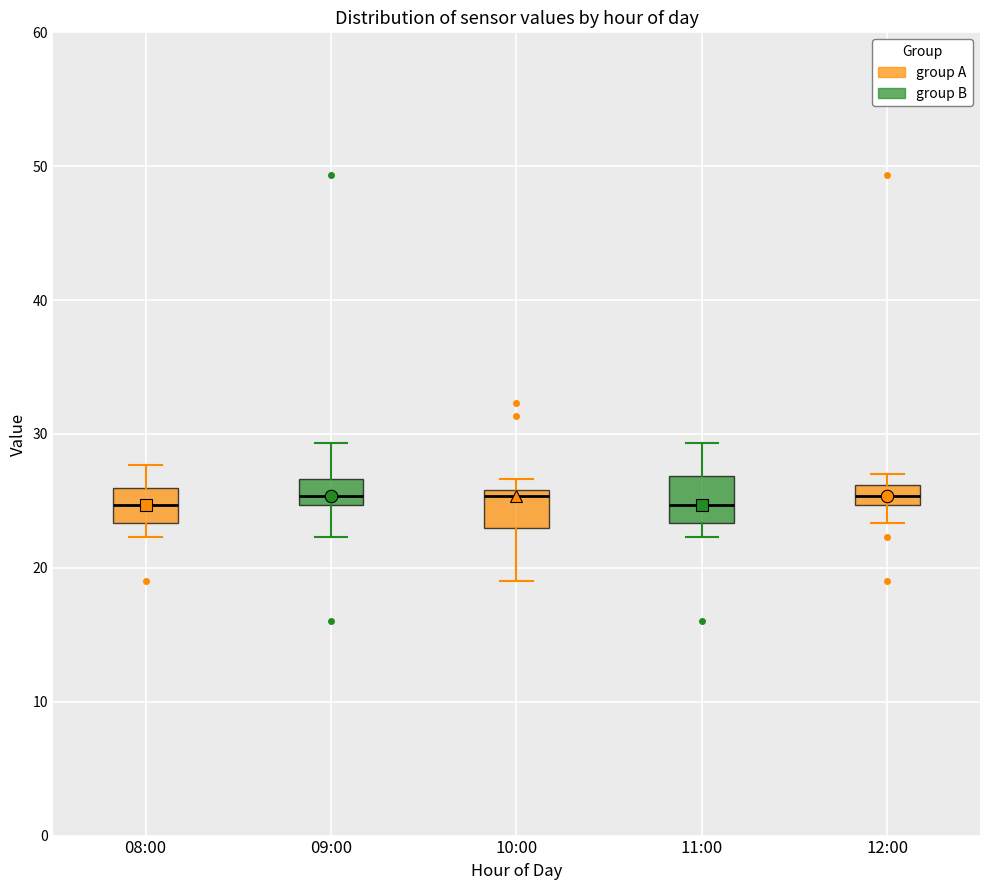

Where does the upper whisker of the box for 09:00 end on the y-axis? The values are not printed on the chart, so give them approximately, as read against the axis.

29